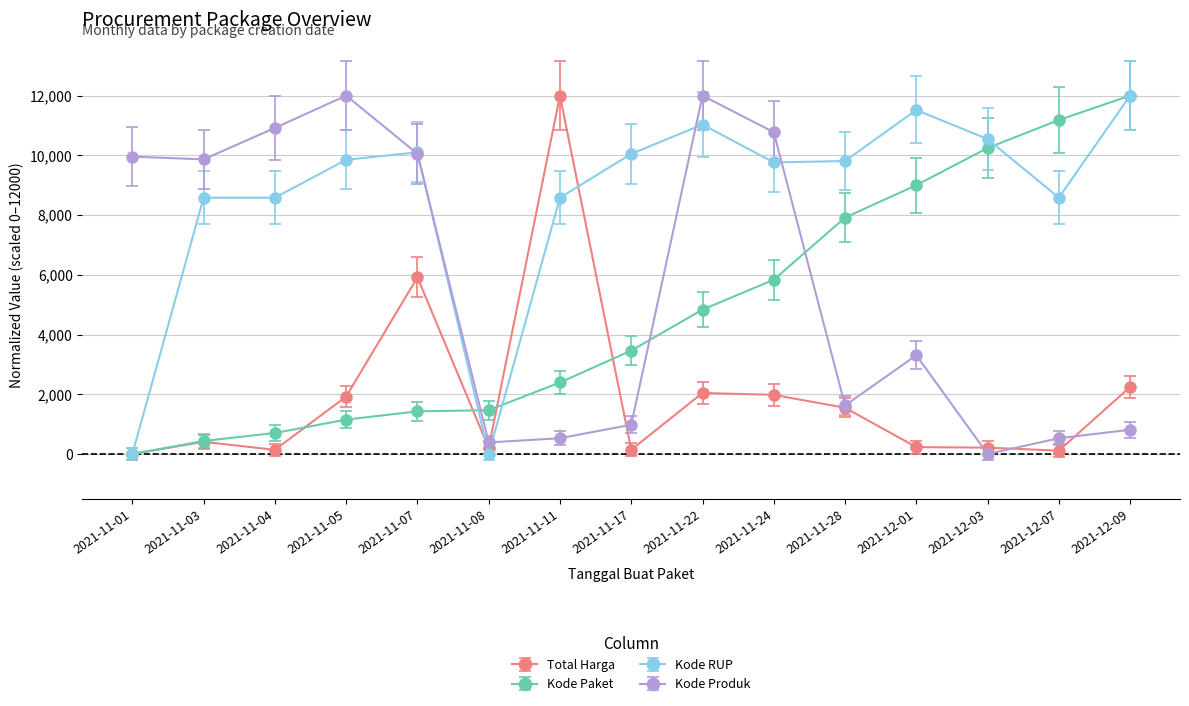

Rank the series at 2021-11-11 from lowest to highest value.

Kode Produk, Kode Paket, Kode RUP, Total Harga